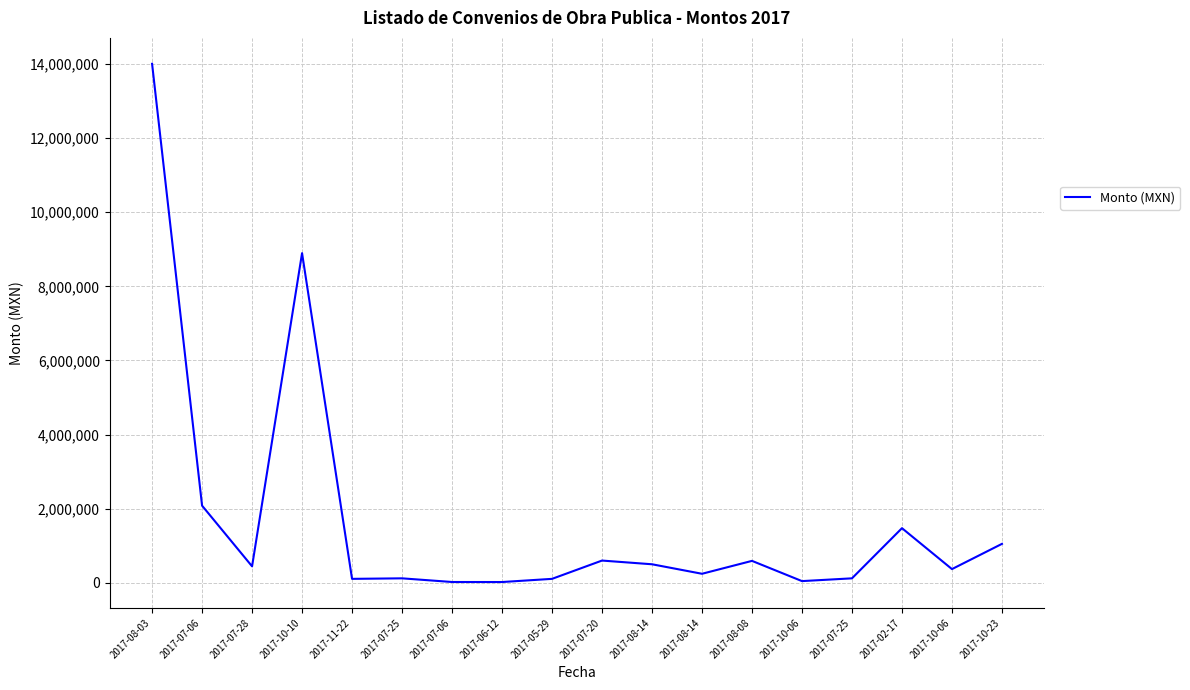

At which label does the data first exceed 449025?

2017-08-03